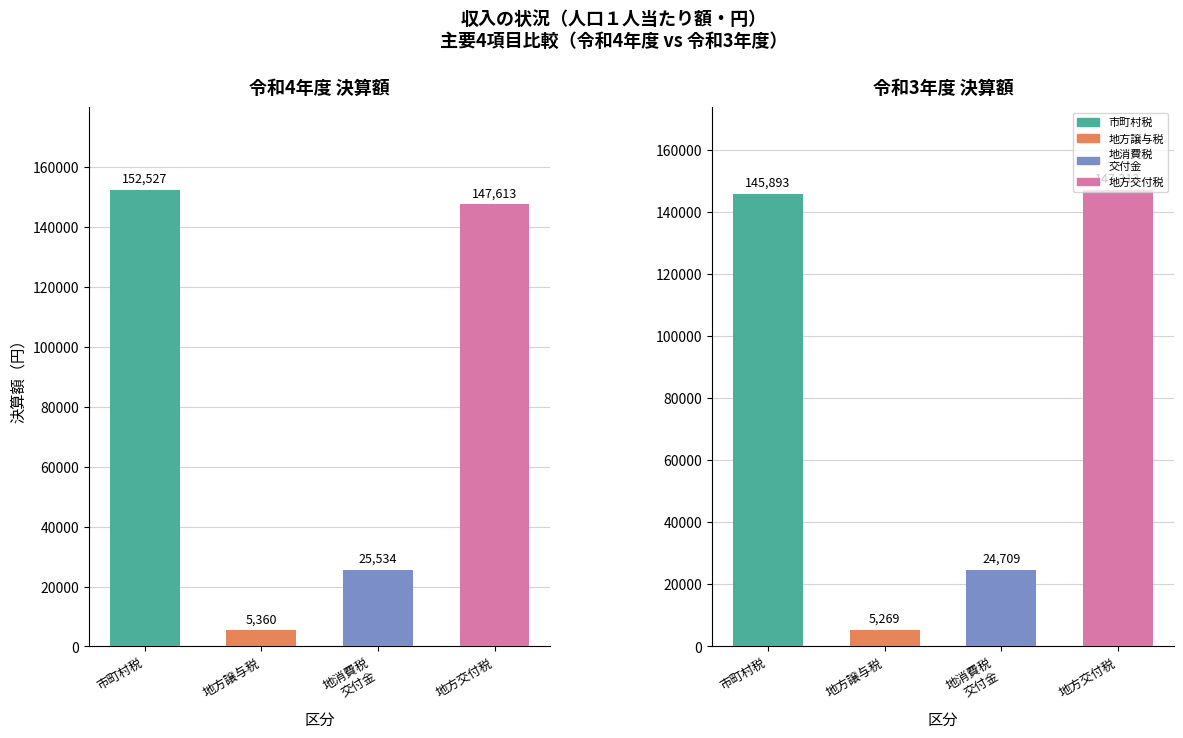

What is the minimum value shown in the chart?

5269